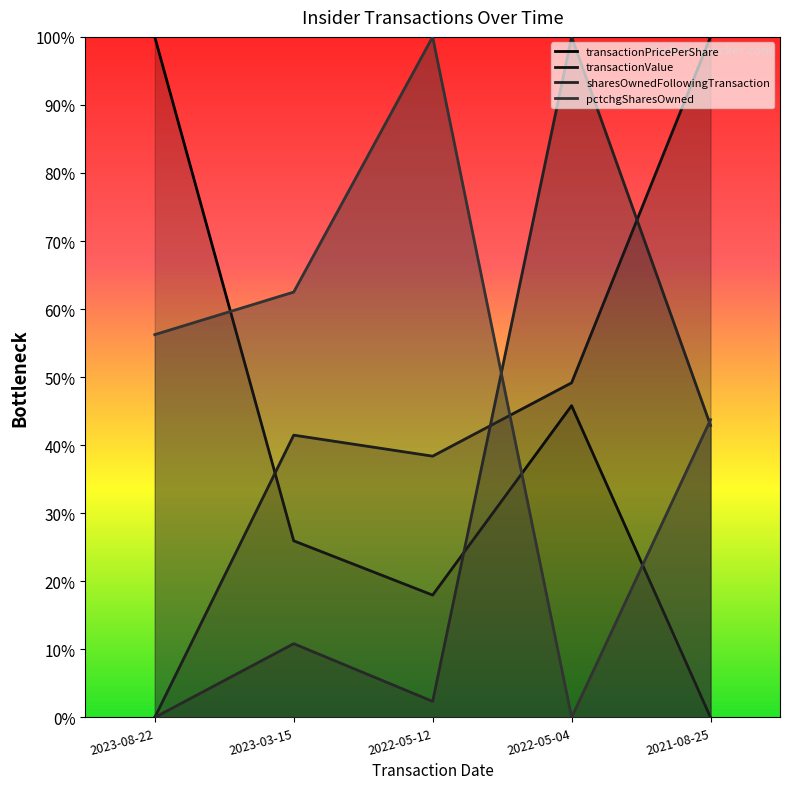

Where is the first local minimum for sharesOwnedFollowingTransaction?

2022-05-12